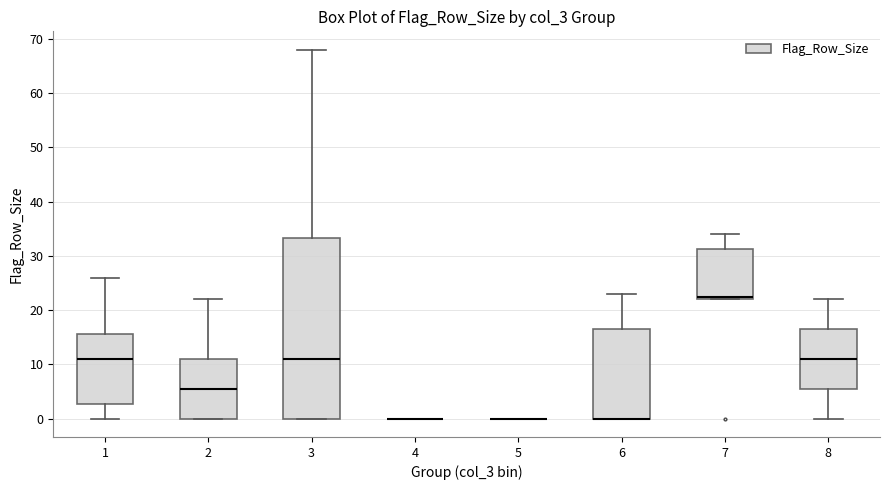

Where does the upper whisker of the box at x = 2 end on the y-axis? The values are not printed on the chart, so give them approximately, as read against the axis.

22